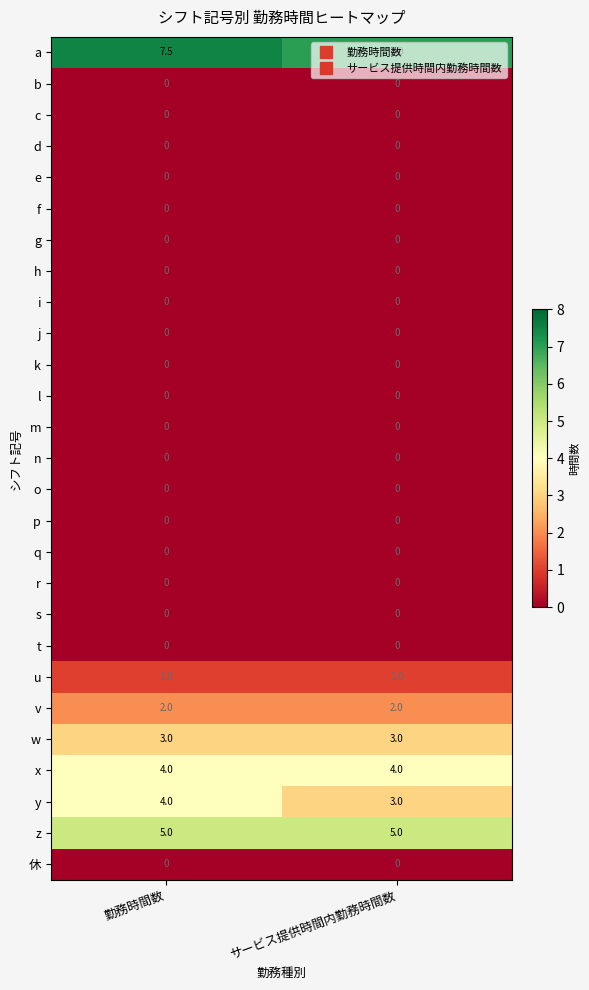

Between 勤務時間数 and サービス提供時間内勤務時間数, which series saw the biggest shift?

y